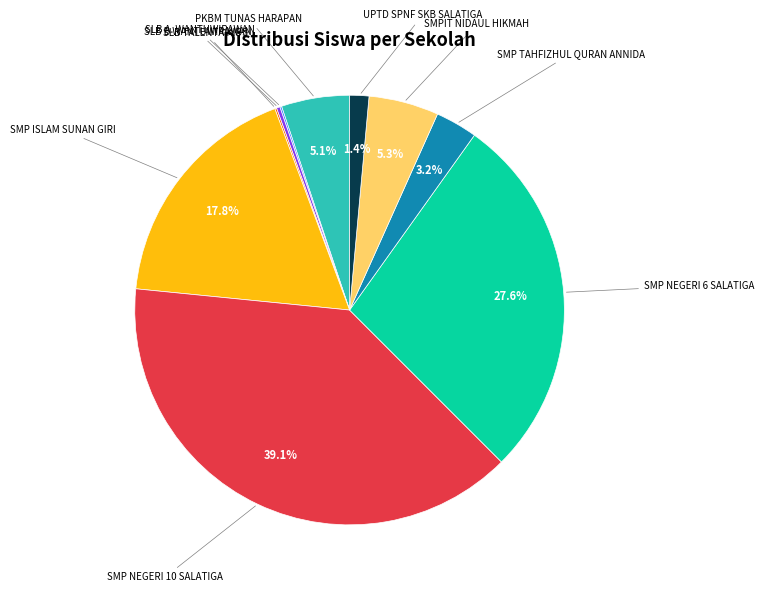

Is there any slice that represents more than half of the pie?

No